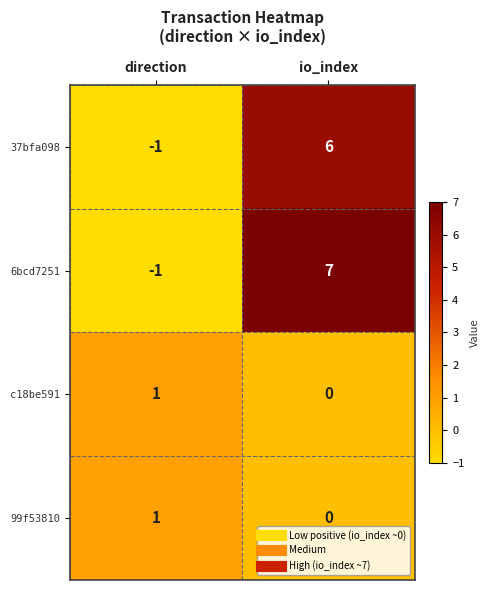

True or false: 37bfa098 has a value of -1 at direction.

True